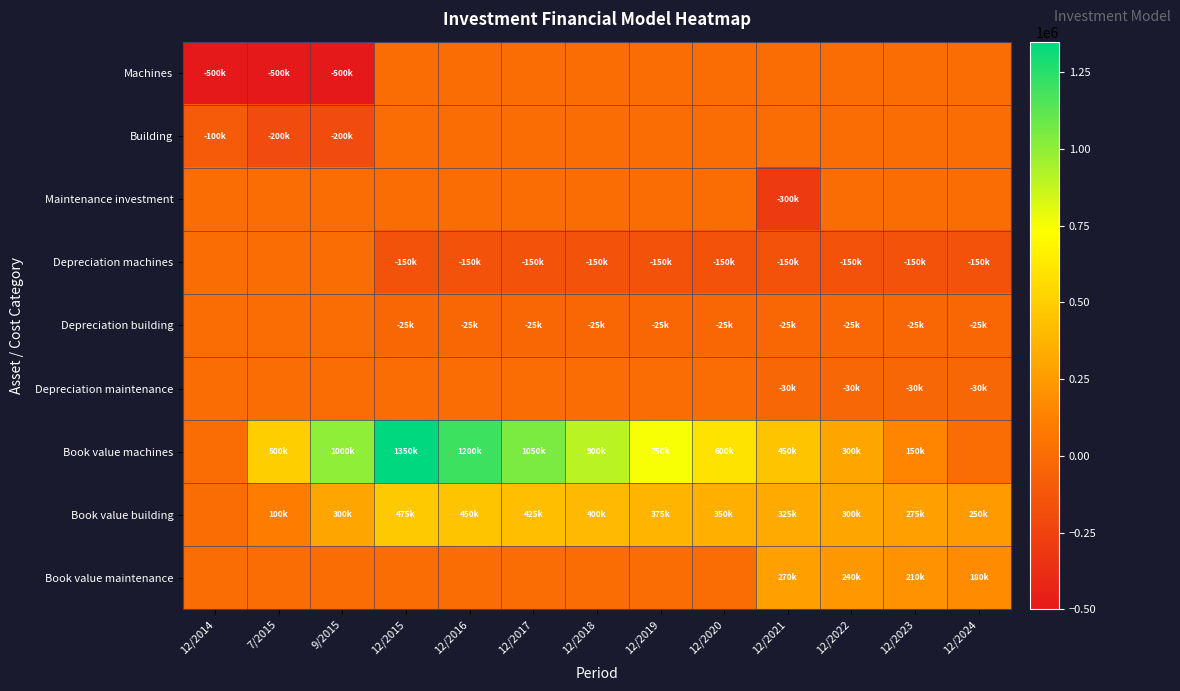

Between 12/2015 and 12/2016, which series saw the biggest shift?

Book value machines